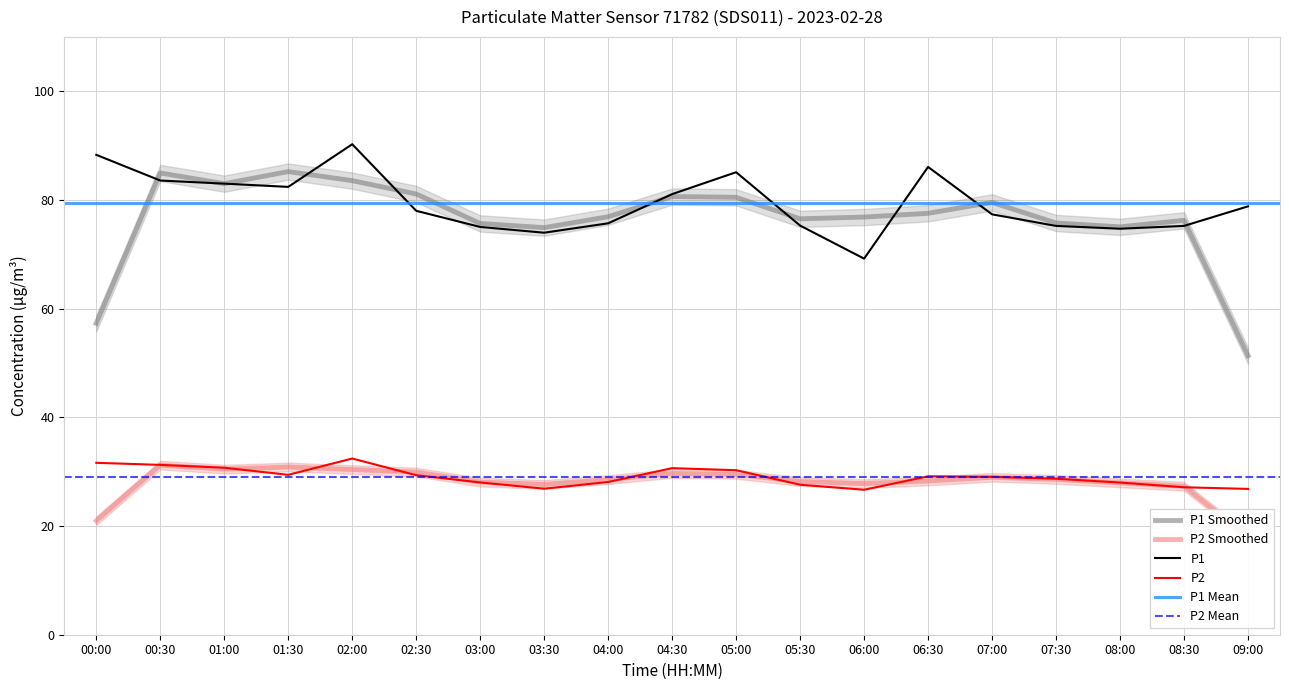

What is the lowest value of the P2 series?

26.7